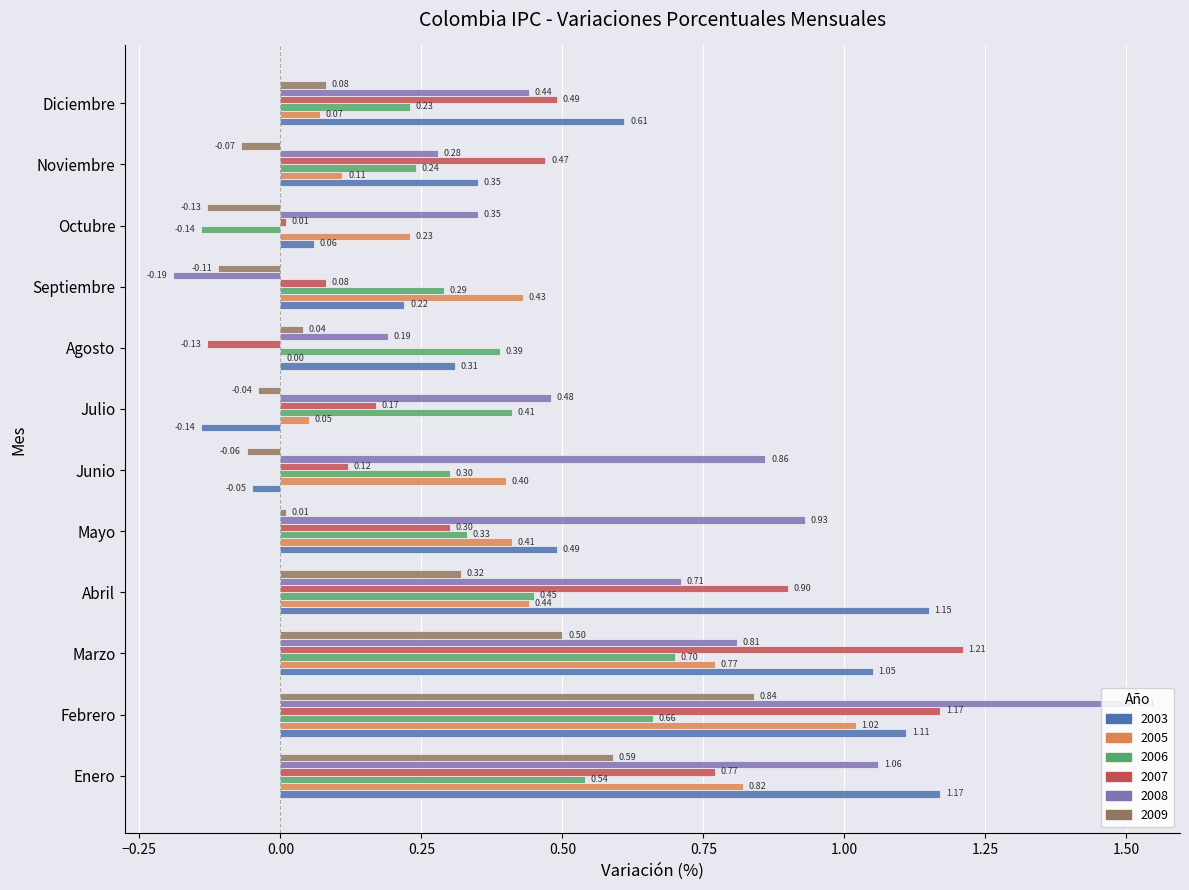

How many positive values does the 2003 series have?

10